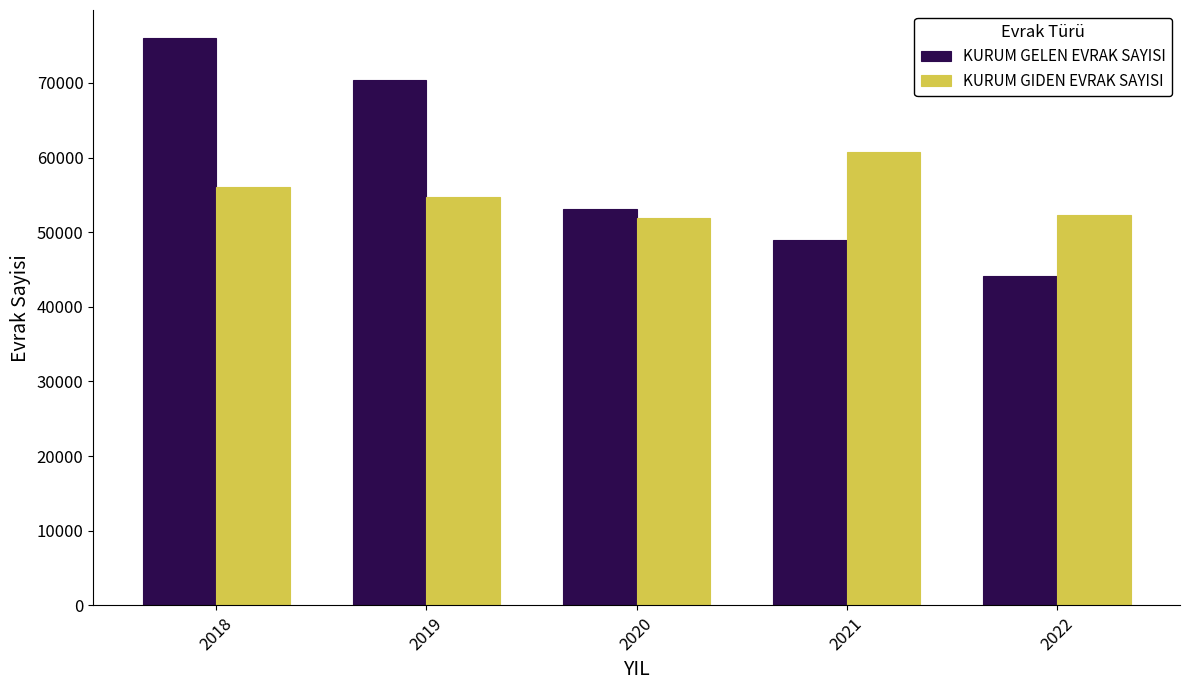

At how many categories does at least one series exceed 63910?

2